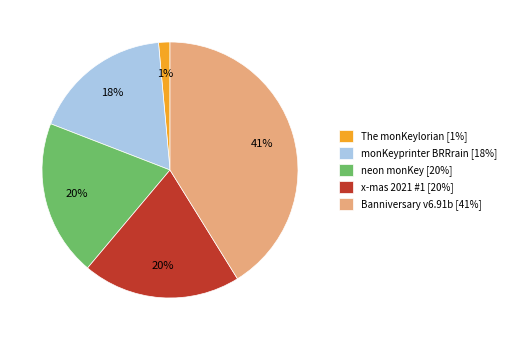

Combined, do The monKeylorian and x-mas 2021 #1 account for over 50%?

No